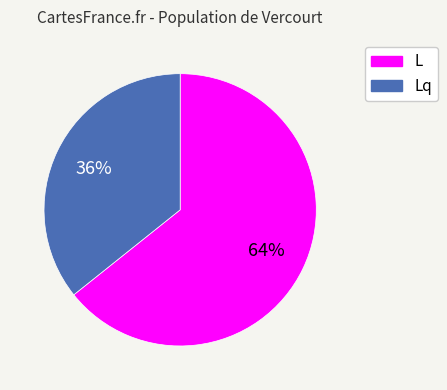

Is there a majority slice in this chart?

Yes